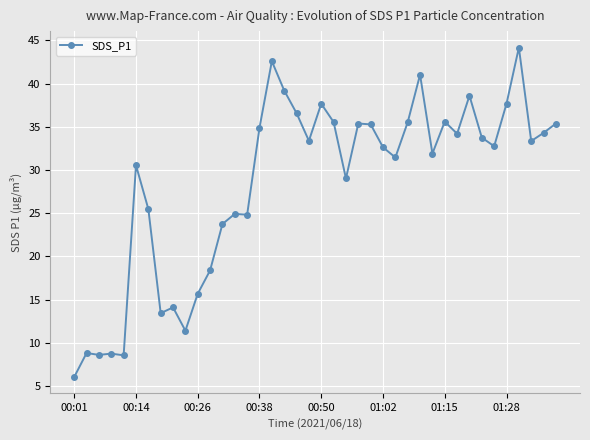

What is the greatest value displayed?

44.2